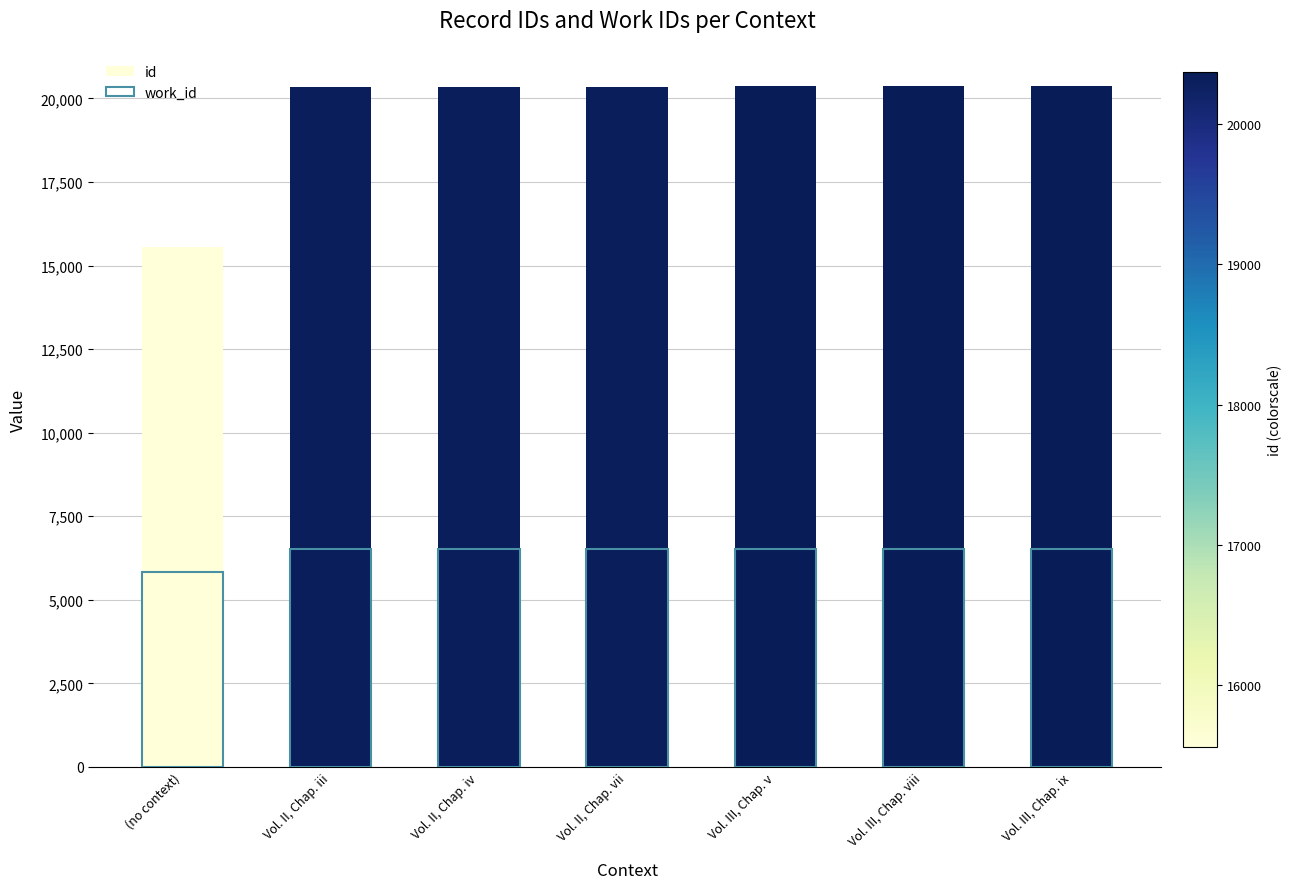

The id series shows 20337 at Vol. II, Chap. vii. True or false?

True